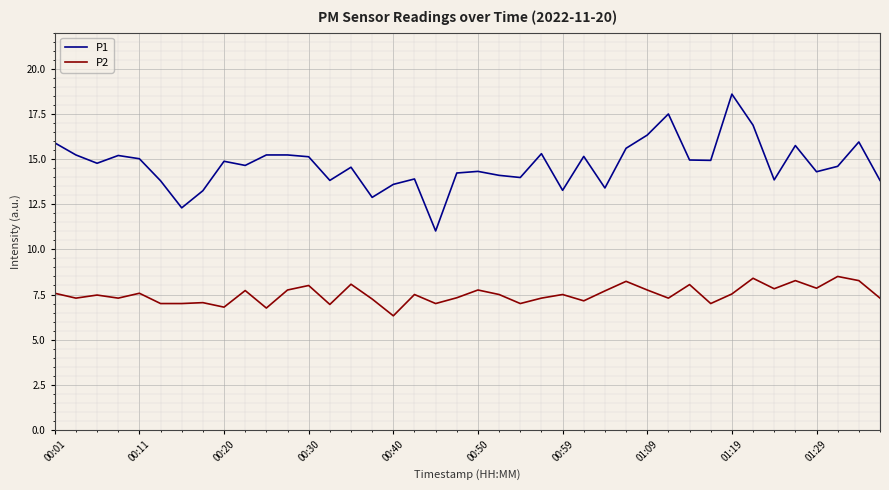

True or false: P1 and P2 intersect in this chart.

False